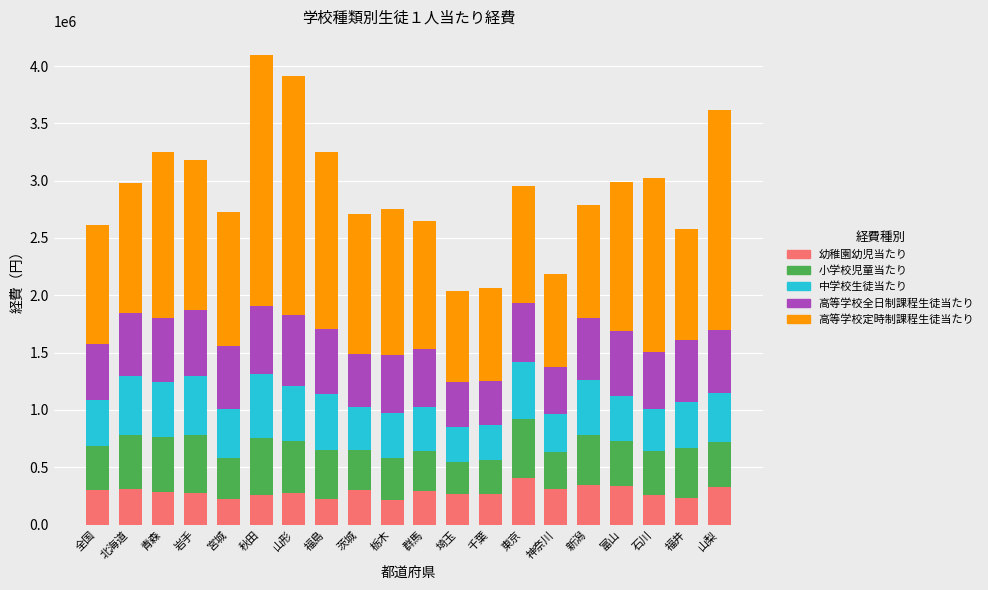

The value of 幼稚園幼児当たり at 神奈川 is 312628. True or false?

True